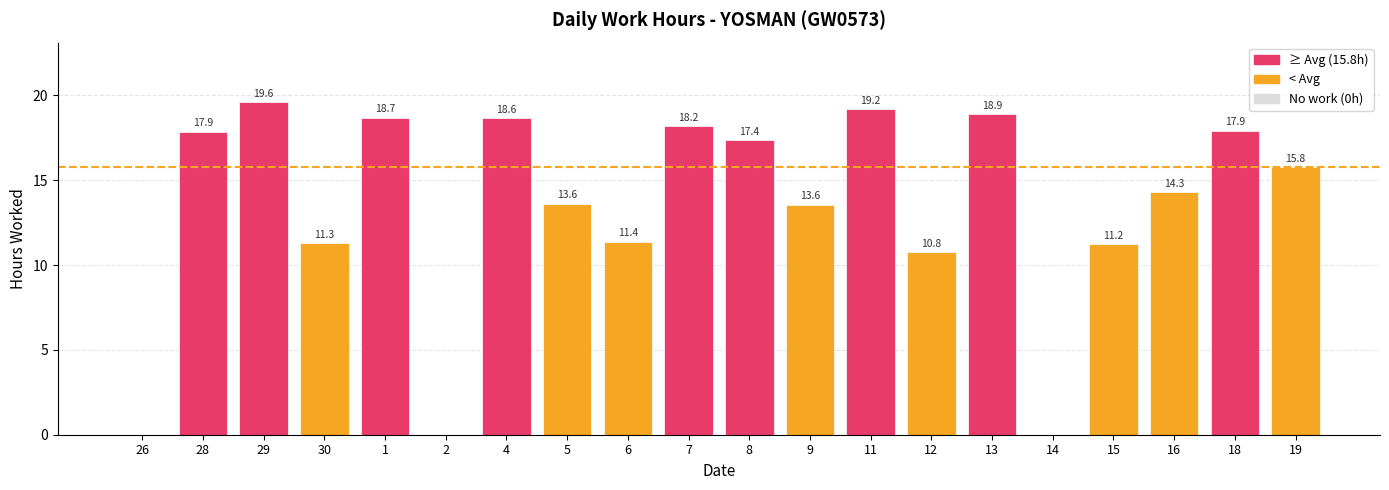

At which category does the chart reach its peak across all series?

29